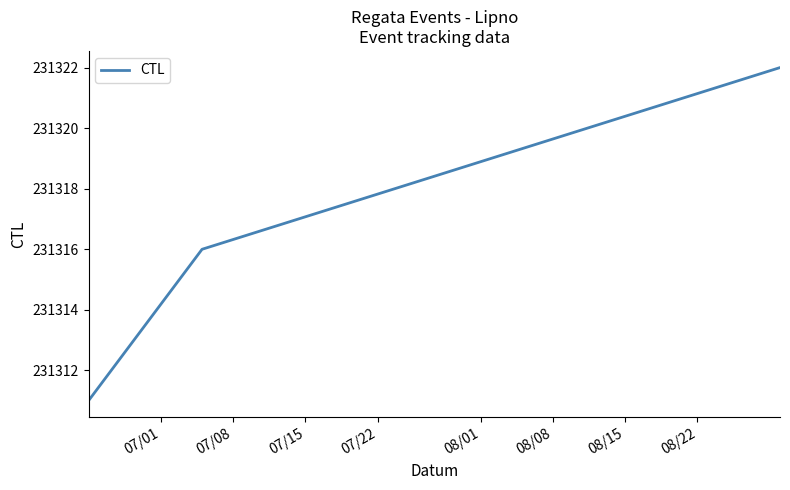

Does the chart display data point markers on the line(s)?

No